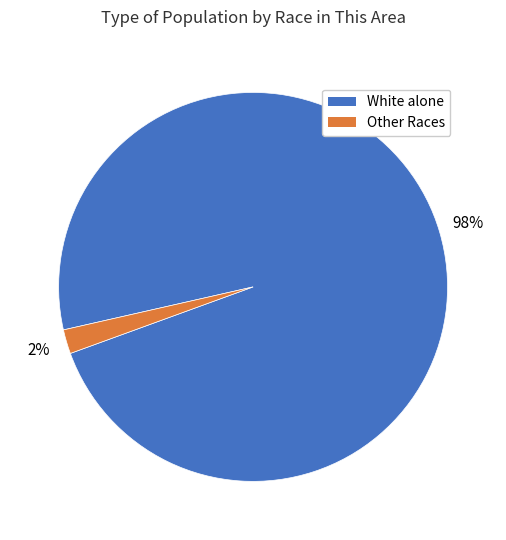

Combined, do White alone and Other Races account for over 50%?

Yes